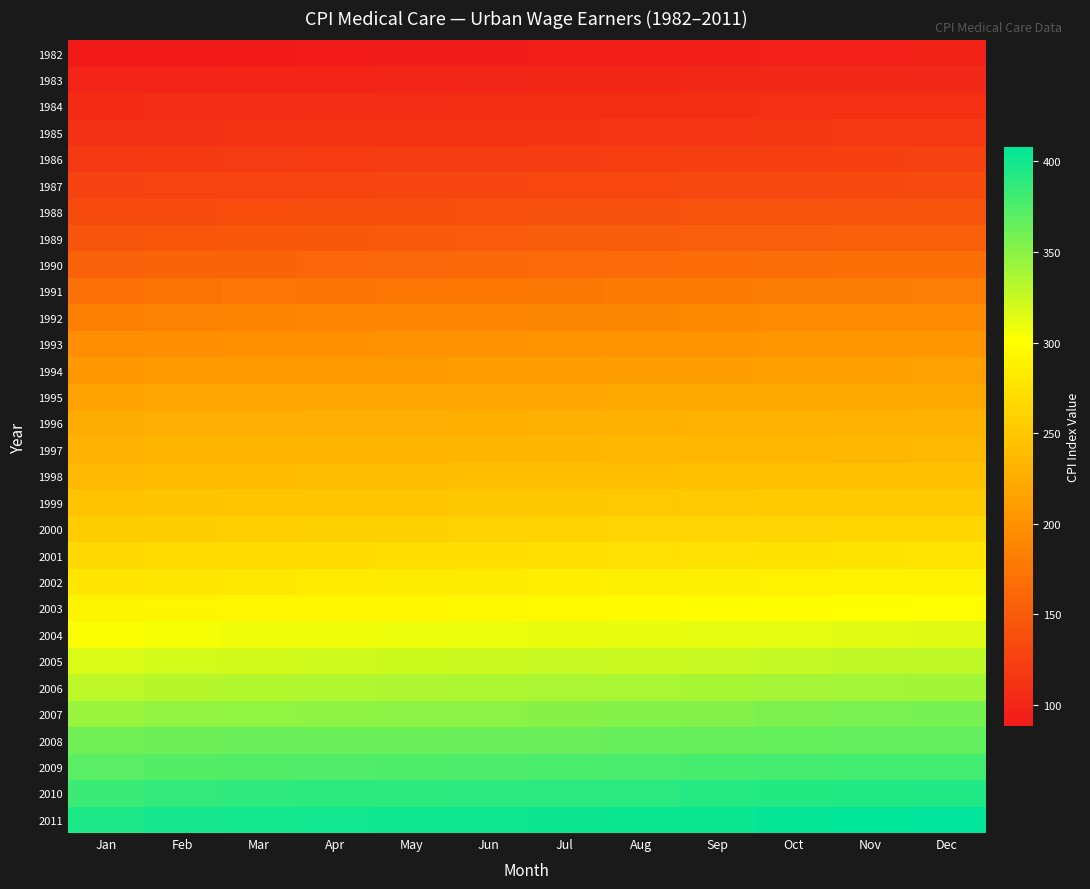

Reading right to left, what are all the values shown in this chart?

1982: Dec=96.8	Nov=96.2	Oct=95.3	Sep=94.5	Aug=93.8	Jul=92.9	Jun=91.9	May=91.2	Apr=90.6	Mar=89.9	Feb=89.1	Jan=88.3
1983: Dec=103.1	Nov=102.7	Oct=102.2	Sep=101.7	Aug=101.3	Jul=100.7	Jun=100.0	May=99.7	Apr=99.4	Mar=99.1	Feb=98.8	Jan=97.7
1984: Dec=109.5	Nov=109.2	Oct=108.6	Sep=107.9	Aug=107.6	Jul=107.1	Jun=106.5	May=106.2	Apr=105.8	Mar=105.5	Feb=105.1	Jan=104.0
1985: Dec=116.8	Nov=116.3	Oct=115.6	Sep=115.0	Aug=114.5	Jul=113.8	Jun=113.2	May=112.6	Apr=112.1	Mar=111.7	Feb=111.0	Jan=110.2
1986: Dec=125.7	Nov=125.0	Oct=124.5	Sep=123.7	Aug=123.1	Jul=122.4	Jun=121.6	May=121.0	Apr=120.5	Mar=119.9	Feb=118.9	Jan=117.8
1987: Dec=133.4	Nov=133.0	Oct=132.6	Sep=132.0	Aug=131.4	Jul=130.8	Jun=130.0	May=129.3	Apr=128.8	Mar=128.1	Feb=127.3	Jan=126.5
1988: Dec=142.8	Nov=142.2	Oct=141.7	Sep=140.8	Aug=140.3	Jul=139.6	Jun=138.5	May=137.8	Apr=137.1	Mar=136.5	Feb=135.8	Jan=134.6
1989: Dec=154.7	Nov=154.2	Oct=153.0	Sep=152.1	Aug=151.1	Jul=150.1	Jun=148.8	May=147.9	Apr=147.2	Mar=146.5	Feb=145.6	Jan=144.2
1990: Dec=168.8	Nov=168.1	Oct=166.8	Sep=165.5	Aug=164.7	Jul=163.3	Jun=161.8	May=160.8	Apr=159.8	Mar=158.8	Feb=157.6	Jan=156.1
1991: Dec=182.0	Nov=181.2	Oct=180.2	Sep=179.2	Aug=178.3	Jul=176.9	Jun=175.6	May=174.6	Apr=173.9	Mar=173.2	Feb=172.1	Jan=170.5
1992: Dec=194.3	Nov=193.8	Oct=193.0	Sep=191.9	Aug=191.2	Jul=190.2	Jun=188.9	May=188.2	Apr=187.6	Mar=186.8	Feb=185.7	Jan=183.7
1993: Dec=204.5	Nov=204.2	Oct=203.8	Sep=202.8	Aug=202.4	Jul=201.7	Jun=200.7	May=200.1	Apr=199.0	Mar=198.2	Feb=197.6	Jan=196.0
1994: Dec=214.6	Nov=214.0	Oct=213.4	Sep=212.0	Aug=211.5	Jul=210.8	Jun=209.7	May=209.1	Apr=208.6	Mar=207.7	Feb=207.0	Jan=205.8
1995: Dec=223.1	Nov=222.8	Oct=222.3	Sep=221.5	Aug=221.1	Jul=220.2	Jun=219.2	May=218.7	Apr=218.2	Mar=217.7	Feb=217.3	Jan=215.9
1996: Dec=230.1	Nov=229.9	Oct=229.4	Sep=228.8	Aug=228.5	Jul=228.2	Jun=227.3	May=226.8	Apr=226.4	Mar=226.0	Feb=225.6	Jan=224.5
1997: Dec=236.5	Nov=235.8	Oct=235.2	Sep=234.7	Aug=234.6	Jul=234.2	Jun=233.8	May=233.6	Apr=233.2	Mar=232.8	Feb=232.1	Jan=231.1
1998: Dec=244.4	Nov=244.0	Oct=243.7	Sep=243.2	Aug=242.8	Jul=242.1	Jun=241.4	May=240.6	Apr=239.9	Mar=239.1	Feb=238.7	Jan=237.4
1999: Dec=253.2	Nov=252.5	Oct=251.9	Sep=251.4	Aug=251.0	Jul=250.3	Jun=249.4	May=248.7	Apr=248.2	Mar=247.5	Feb=246.9	Jan=245.8
2000: Dec=263.8	Nov=263.1	Oct=262.8	Sep=262.2	Aug=261.7	Jul=260.6	Jun=259.7	May=258.5	Apr=258.0	Mar=257.3	Feb=256.2	Jan=254.5
2001: Dec=276.2	Nov=275.6	Oct=274.9	Sep=273.9	Aug=273.4	Jul=272.0	Jun=271.5	May=270.4	Apr=269.9	Mar=269.1	Feb=268.1	Jan=266.3
2002: Dec=290.6	Nov=289.6	Oct=288.3	Sep=286.7	Aug=286.3	Jul=285.6	Jun=283.6	May=282.9	Apr=281.9	Mar=280.9	Feb=279.8	Jan=278.5
2003: Dec=301.4	Nov=300.1	Oct=299.1	Sep=298.3	Aug=297.4	Jul=296.7	Jun=295.5	May=294.6	Apr=293.7	Mar=293.5	Feb=293.0	Jan=291.8
2004: Dec=314.4	Nov=313.6	Oct=312.7	Sep=311.7	Aug=311.0	Jul=310.4	Jun=309.4	May=308.4	Apr=307.7	Mar=306.9	Feb=305.4	Jan=302.8
2005: Dec=328.2	Nov=327.9	Oct=325.8	Sep=324.0	Aug=323.5	Jul=323.7	Jun=322.5	May=321.9	Apr=321.1	Mar=320.3	Feb=318.9	Jan=316.3
2006: Dec=340.0	Nov=339.8	Oct=338.9	Sep=337.8	Aug=337.3	Jul=336.5	Jun=335.5	May=335.0	Apr=334.2	Mar=333.2	Feb=331.5	Jan=329.1
2007: Dec=357.7	Nov=357.2	Oct=355.7	Sep=353.6	Aug=352.7	Jul=351.3	Jun=349.1	May=348.8	Apr=348.1	Mar=346.9	Feb=346.2	Jan=343.1
2008: Dec=367.3	Nov=366.8	Oct=366.0	Sep=365.2	Aug=364.7	Jul=363.9	Jun=363.6	May=363.5	Apr=363.4	Mar=363.1	Feb=362.3	Jan=360.7
2009: Dec=380.3	Nov=380.3	Oct=379.1	Sep=378.3	Aug=377.0	Jul=376.2	Jun=375.5	May=375.4	Apr=374.6	Mar=373.5	Feb=372.6	Jan=370.0
2010: Dec=393.6	Nov=393.3	Oct=392.7	Sep=392.0	Aug=389.9	Jul=389.3	Jun=389.5	May=389.0	Apr=389.1	Mar=388.3	Feb=386.9	Jan=383.4
2011: Dec=407.9	Nov=407.1	Oct=405.5	Sep=403.4	Aug=402.8	Jul=402.2	Jun=401.4	May=401.3	Apr=400.7	Mar=399.5	Feb=398.9	Jan=395.5